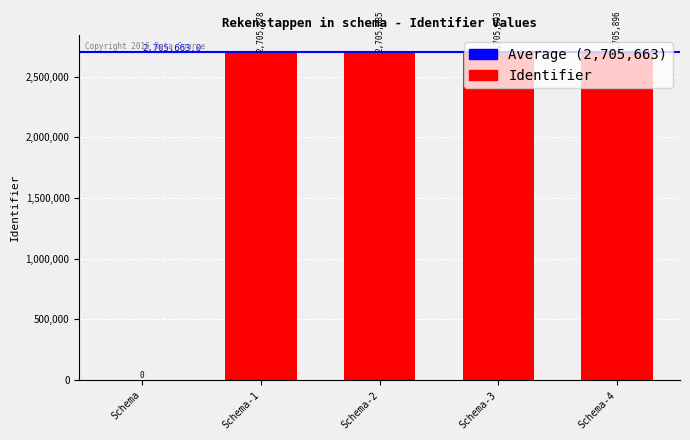

Reading left to right, transcribe all the data shown in this chart.

Schema=0	Schema-1=2705878	Schema-2=2705885	Schema-3=2705893	Schema-4=2705896